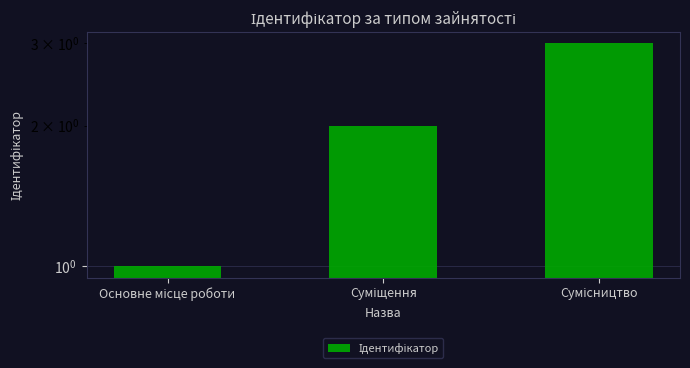

Approximately how many times larger is the value at Основне місце роботи compared to Суміщення?

0.5